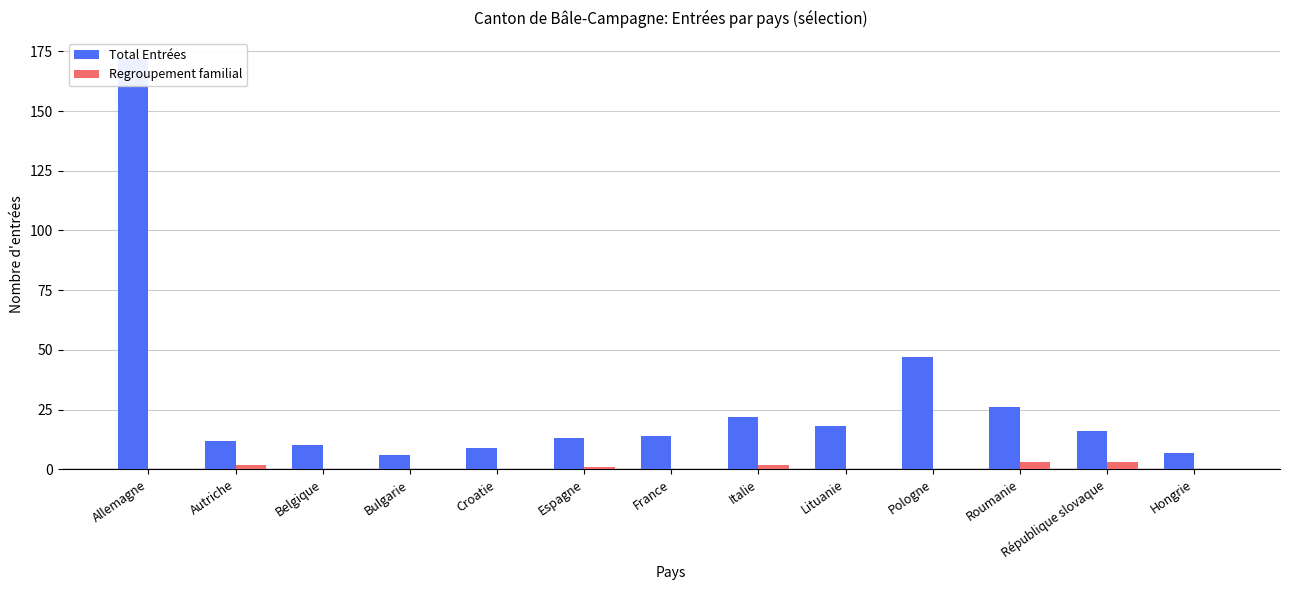

At which category is the sum across all series the highest?

Allemagne